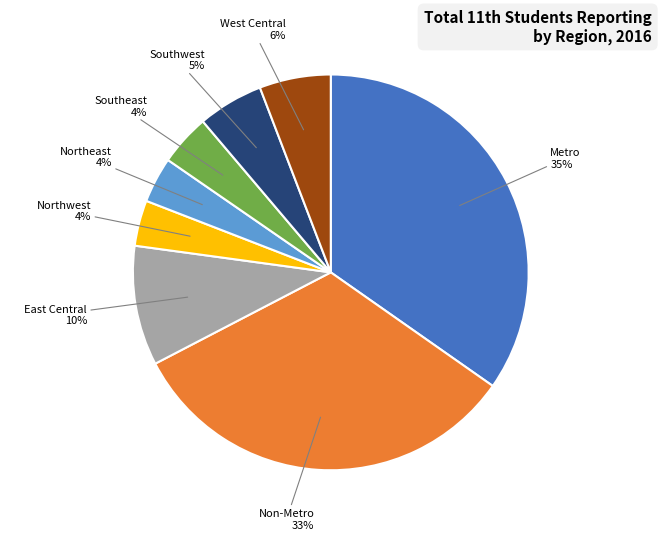

Is there any slice that represents more than half of the pie?

No